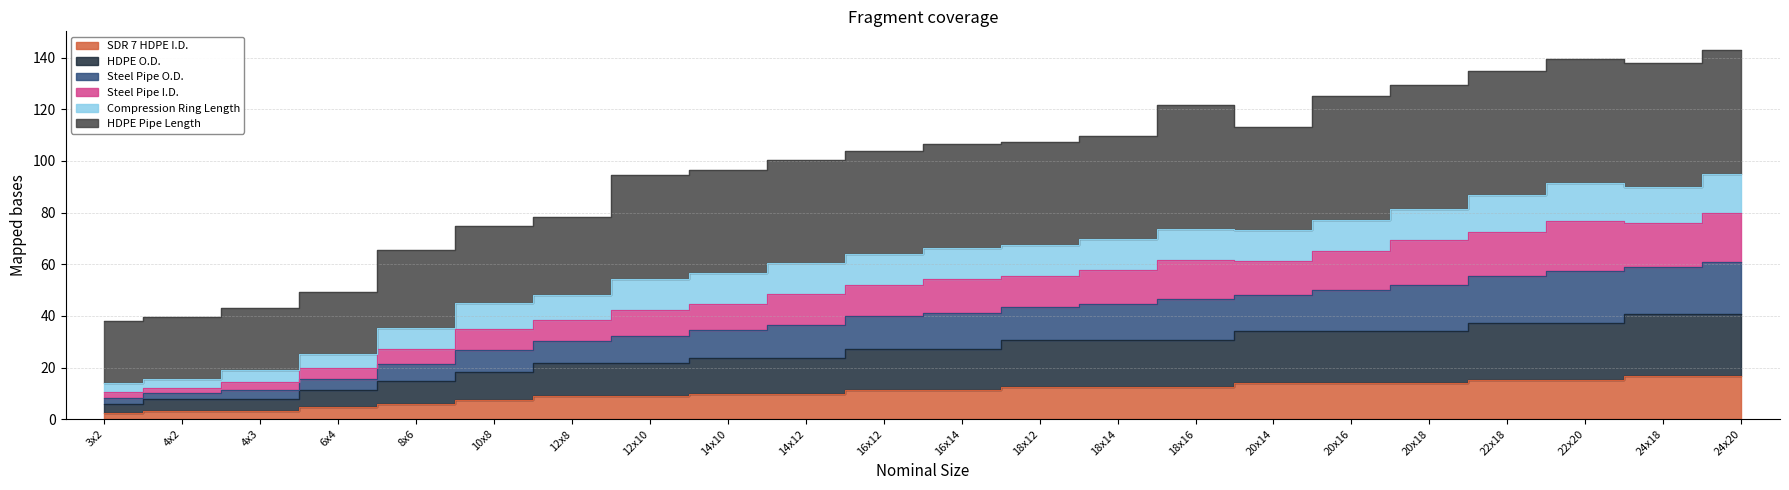

Between 24x20 and 10x8, which is larger?

24x20